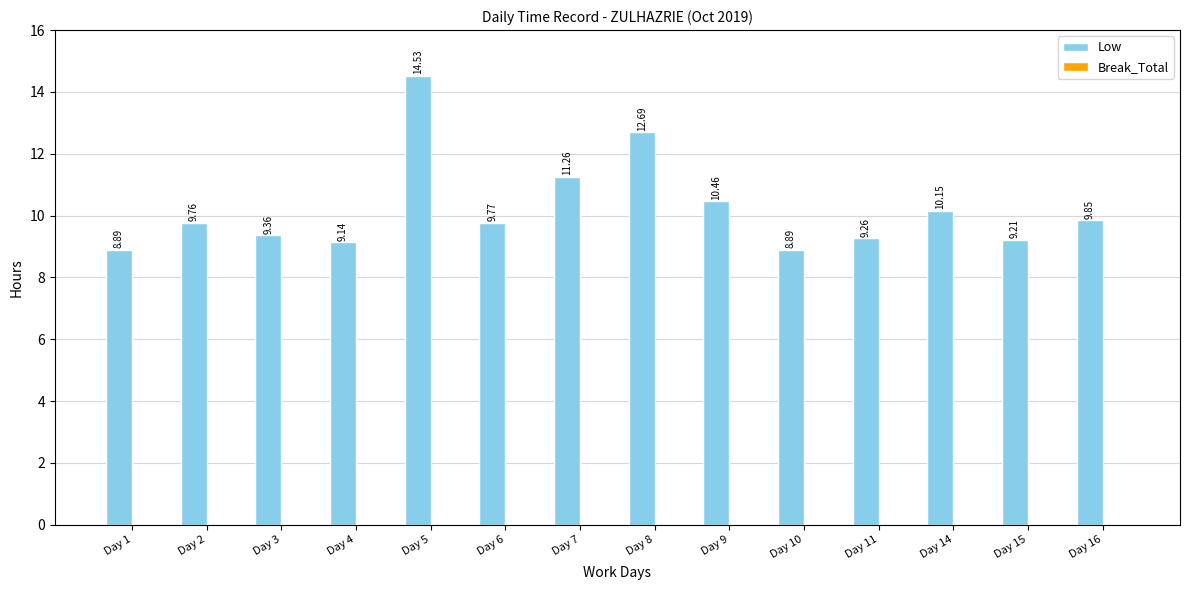

Between Day 16 and Day 1, which is larger?

Day 16